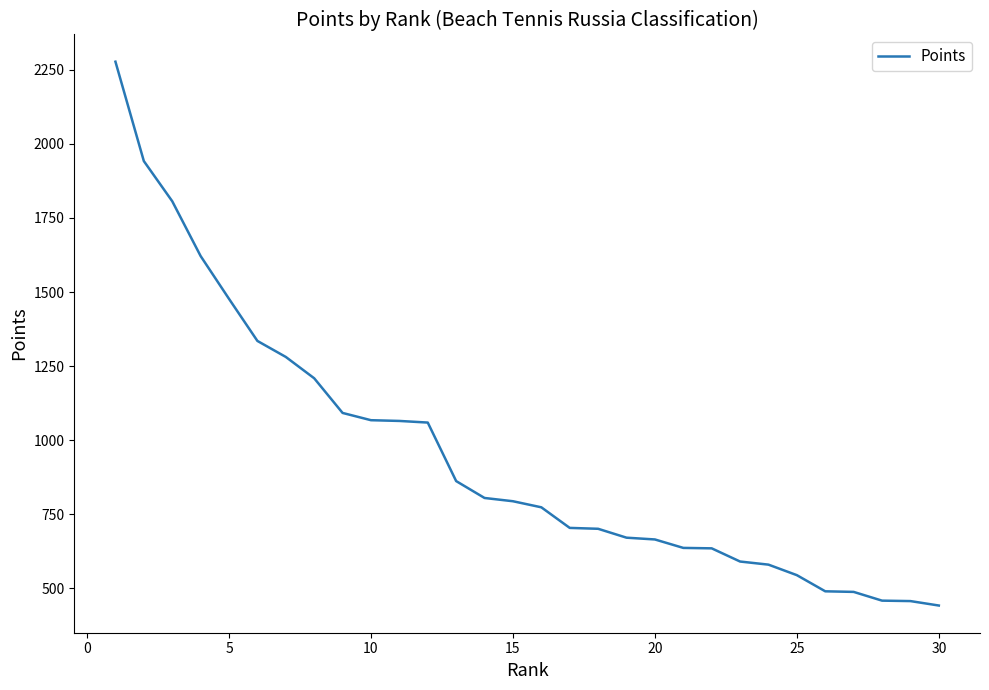

What is the difference between the maximum and minimum values?

1835.5